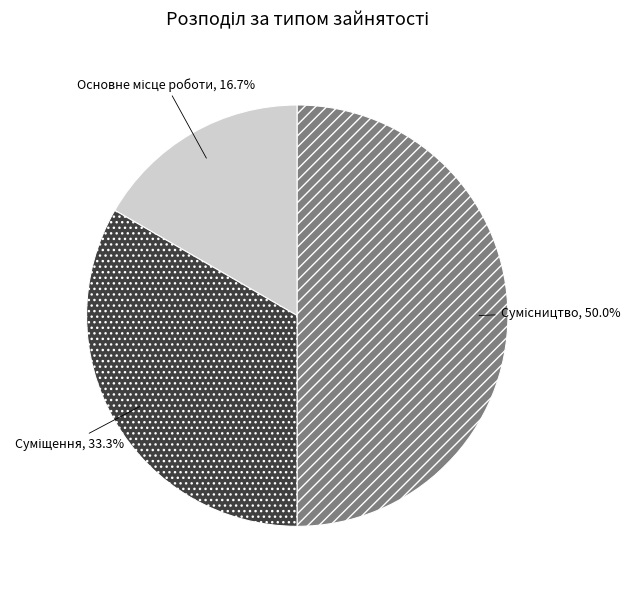

What percentage is the Основне місце роботи slice, to the nearest percent?

17%